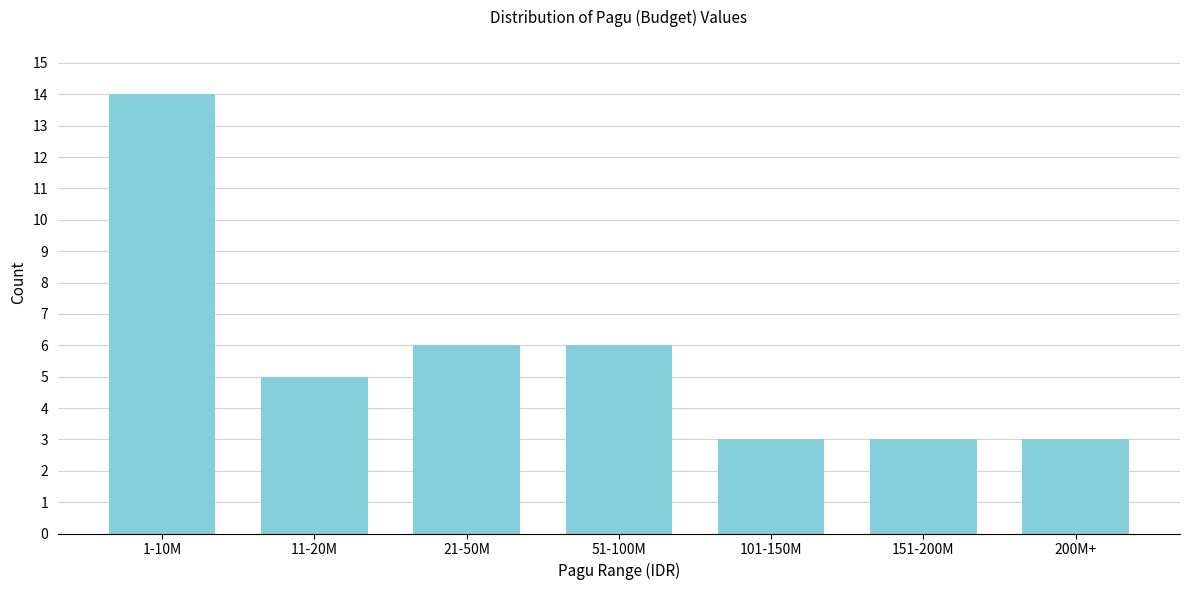

Reading left to right, what are all the values shown in this chart?

1-10M=14	11-20M=5	21-50M=6	51-100M=6	101-150M=3	151-200M=3	200M+=3